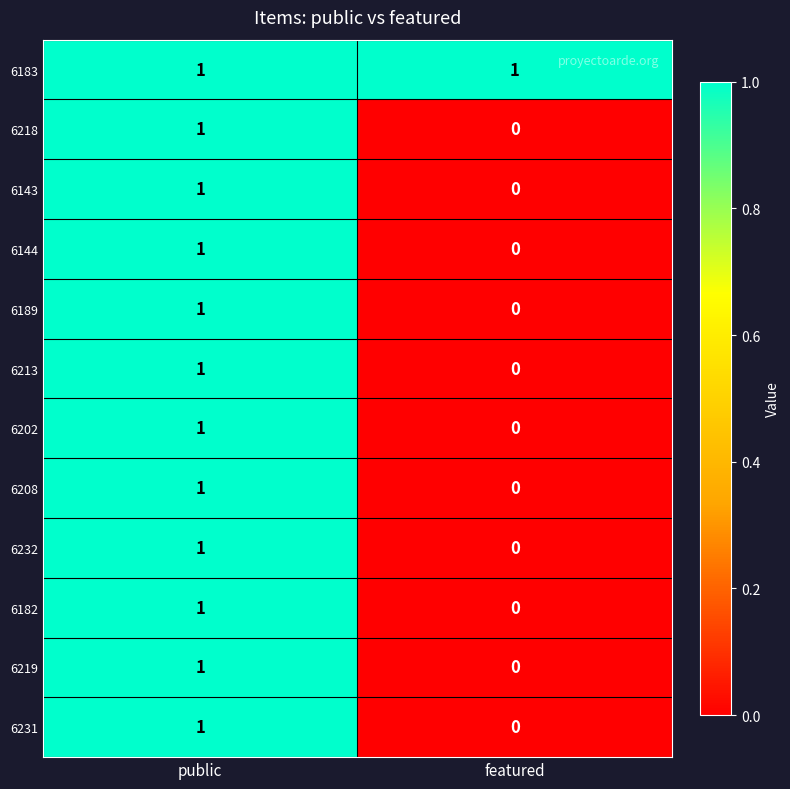

At which label is 6213 closest to 0?

featured